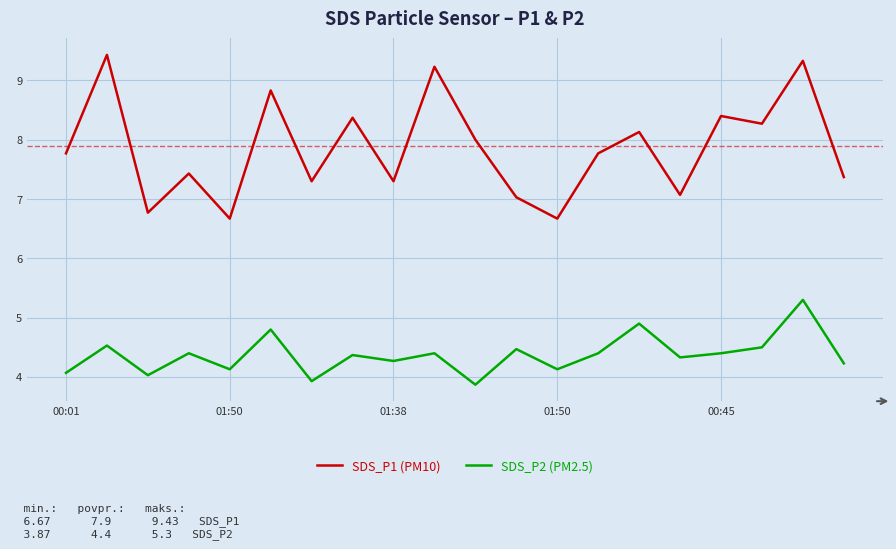

Which series has the largest total across all categories?

SDS_P1 (PM10)